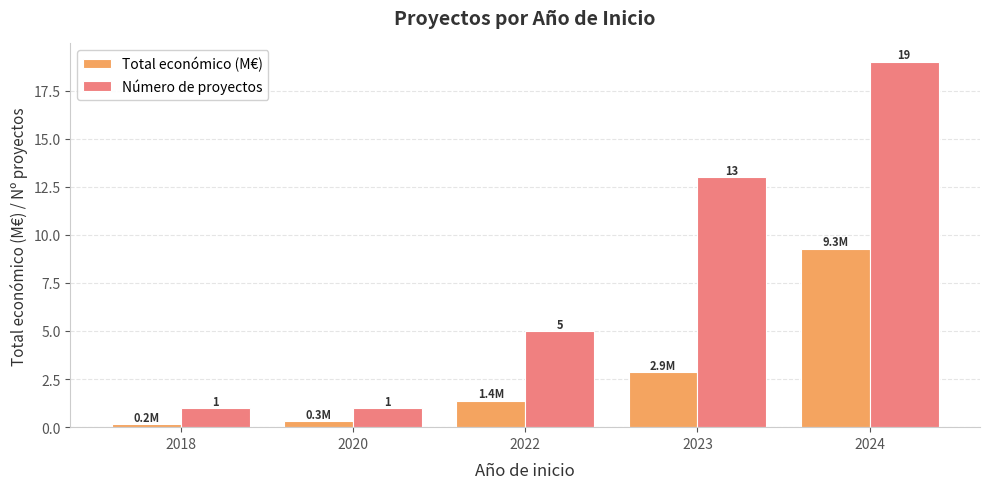

The value of Número de proyectos at 2024 is 19.0. True or false?

True